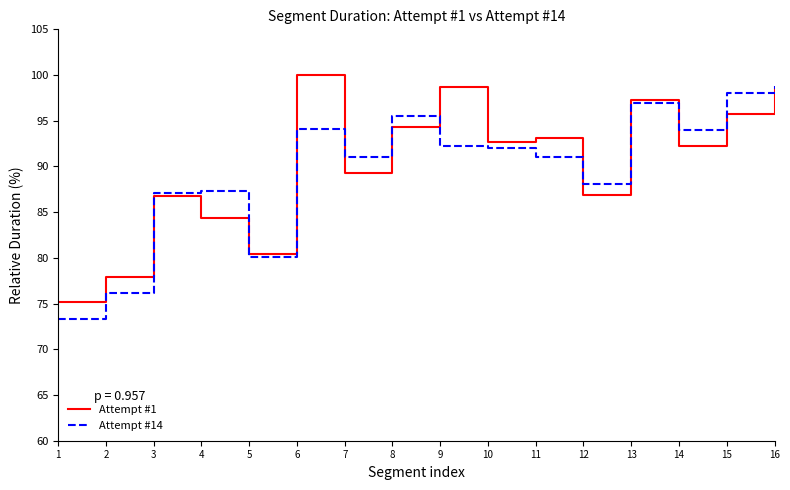

The Attempt #1 series shows 140.7 at 12. True or false?

False